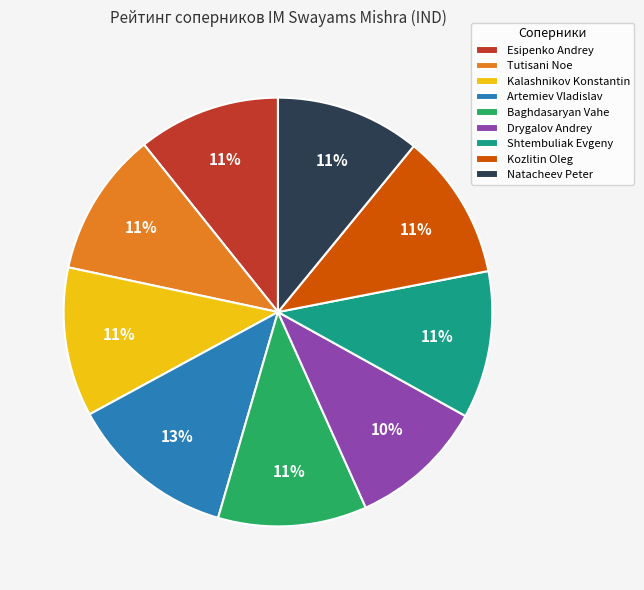

Which slice is the smallest?

Drygalov Andrey